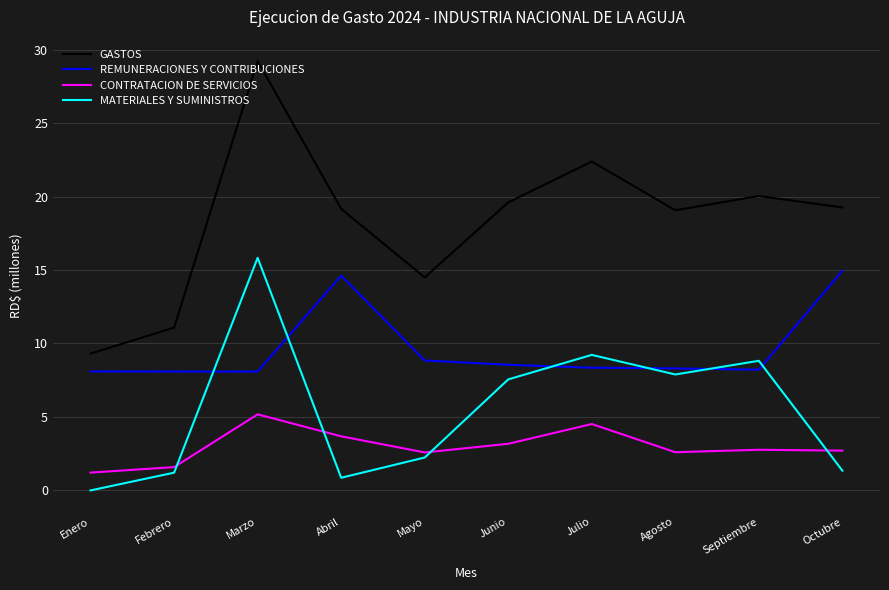

After their last crossing, which series has the higher values: MATERIALES Y SUMINISTROS or REMUNERACIONES Y CONTRIBUCIONES?

REMUNERACIONES Y CONTRIBUCIONES